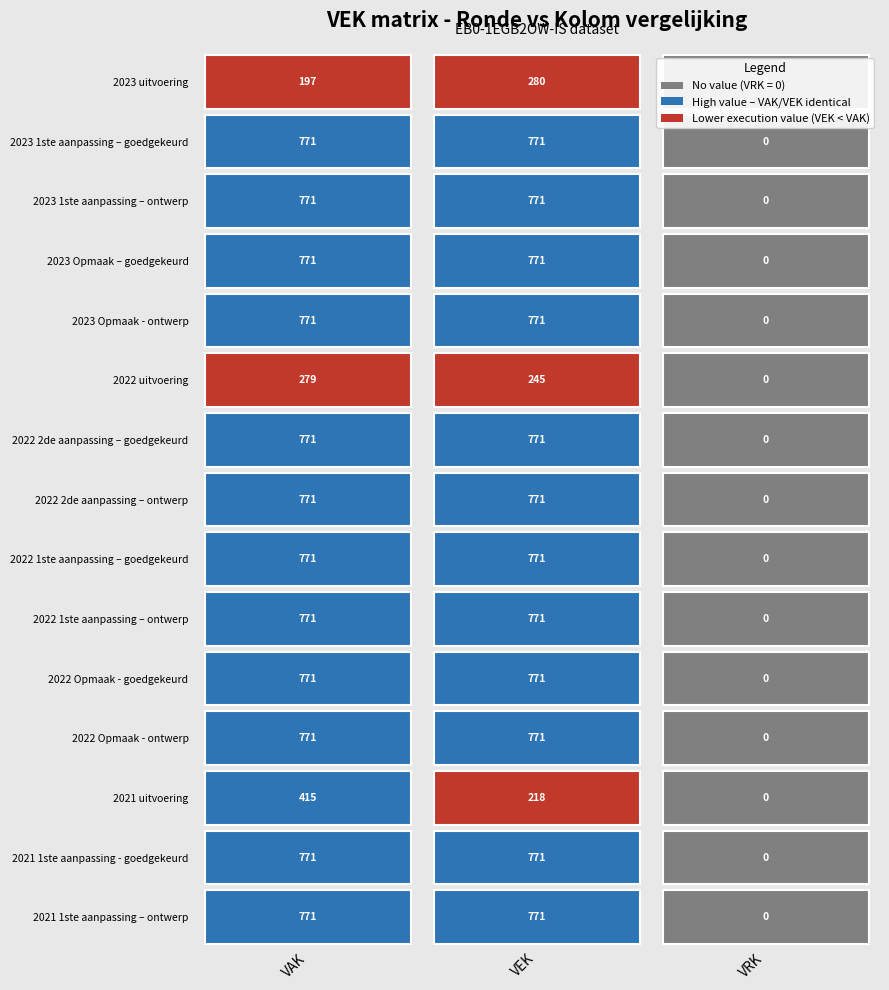

Which has a higher value, VAK or VEK?

VEK